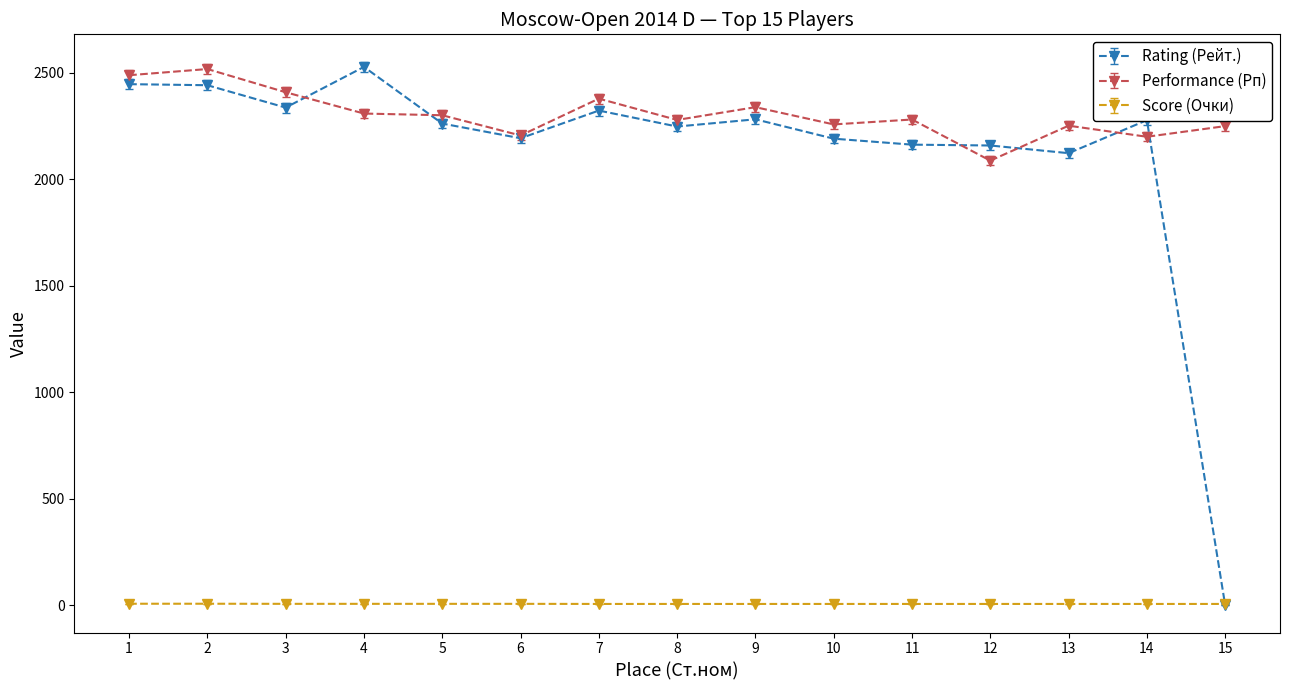

Which series has the largest range (max minus min)?

Rating (Рейт.)